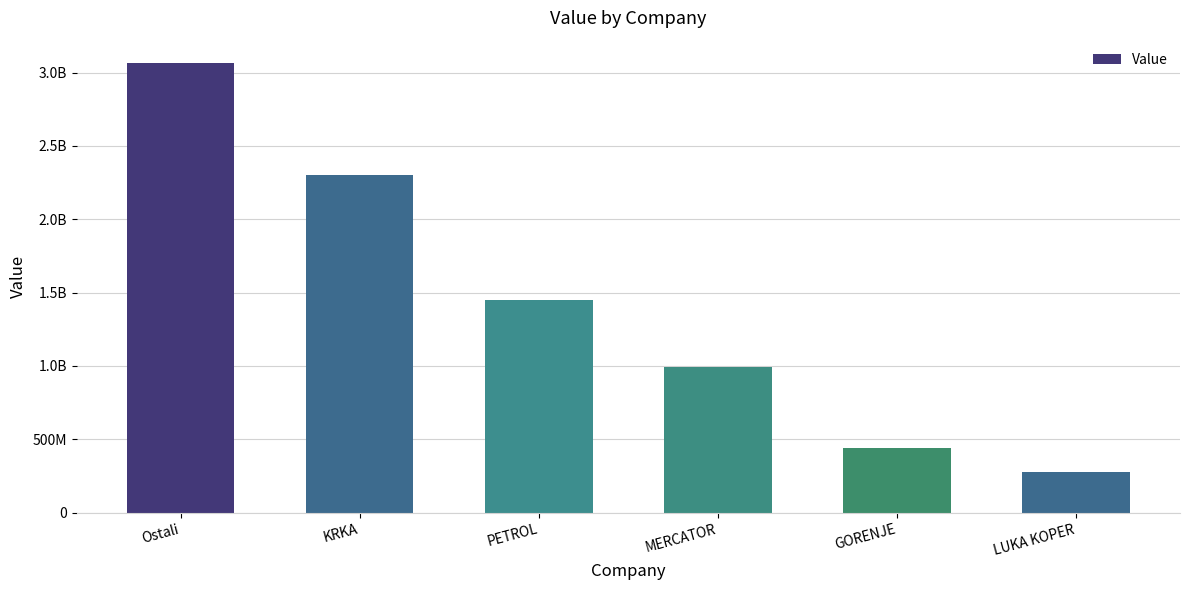

Read the value at Ostali.

3063818566.7